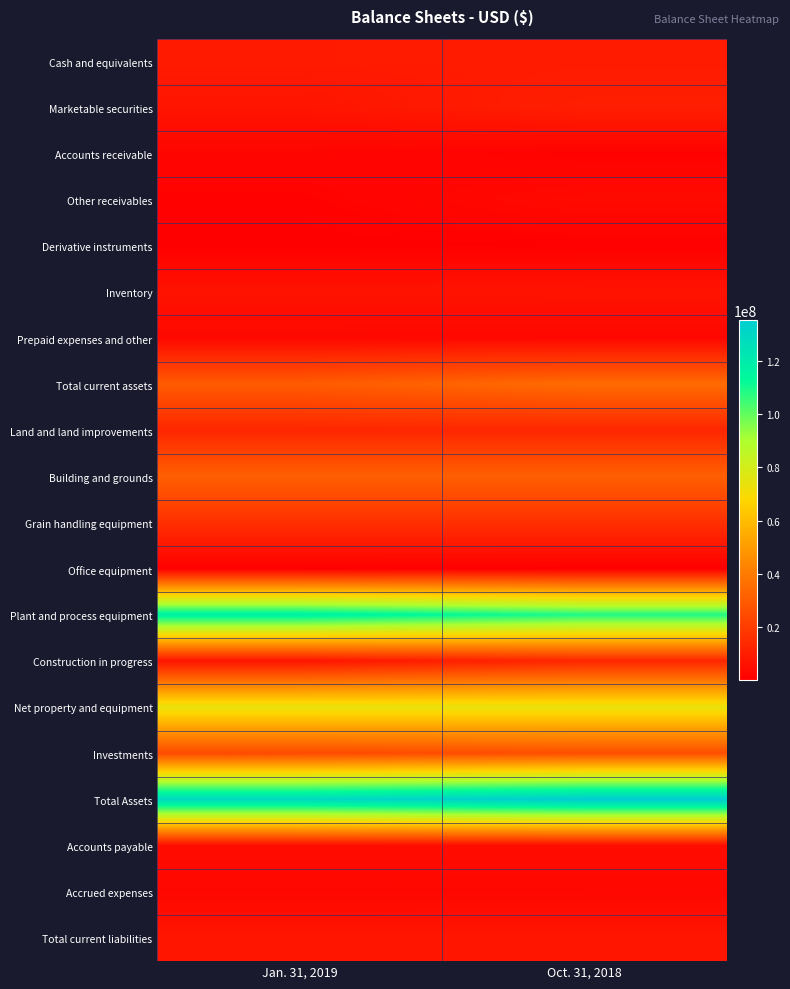

Reading left to right, what are all the values shown in this chart?

Cash and equivalents: Jan. 31, 2019=9226199	Oct. 31, 2018=9322805
Marketable securities: Jan. 31, 2019=7068004	Oct. 31, 2018=10559242
Accounts receivable: Jan. 31, 2019=2276199	Oct. 31, 2018=1085581
Other receivables: Jan. 31, 2019=1129567	Oct. 31, 2018=3784114
Derivative instruments: Jan. 31, 2019=453673	Oct. 31, 2018=804952
Inventory: Jan. 31, 2019=6681188	Oct. 31, 2018=6876956
Prepaid expenses and other: Jan. 31, 2019=3131936	Oct. 31, 2018=2730444
Total current assets: Jan. 31, 2019=29966766	Oct. 31, 2018=35164094
Land and land improvements: Jan. 31, 2019=12961713	Oct. 31, 2018=12961713
Building and grounds: Jan. 31, 2019=31319540	Oct. 31, 2018=31319540
Grain handling equipment: Jan. 31, 2019=16046157	Oct. 31, 2018=16046157
Office equipment: Jan. 31, 2019=370471	Oct. 31, 2018=275086
Plant and process equipment: Jan. 31, 2019=117125014	Oct. 31, 2018=108786485
Construction in progress: Jan. 31, 2019=7176074	Oct. 31, 2018=12887773
Net property and equipment: Jan. 31, 2019=74133229	Oct. 31, 2018=73878806
Investments: Jan. 31, 2019=24400655	Oct. 31, 2018=25719513
Total Assets: Jan. 31, 2019=128989131	Oct. 31, 2018=135272279
Accounts payable: Jan. 31, 2019=4511251	Oct. 31, 2018=4465376
Accrued expenses: Jan. 31, 2019=2733126	Oct. 31, 2018=2801329
Total current liabilities: Jan. 31, 2019=7623450	Oct. 31, 2018=7634070